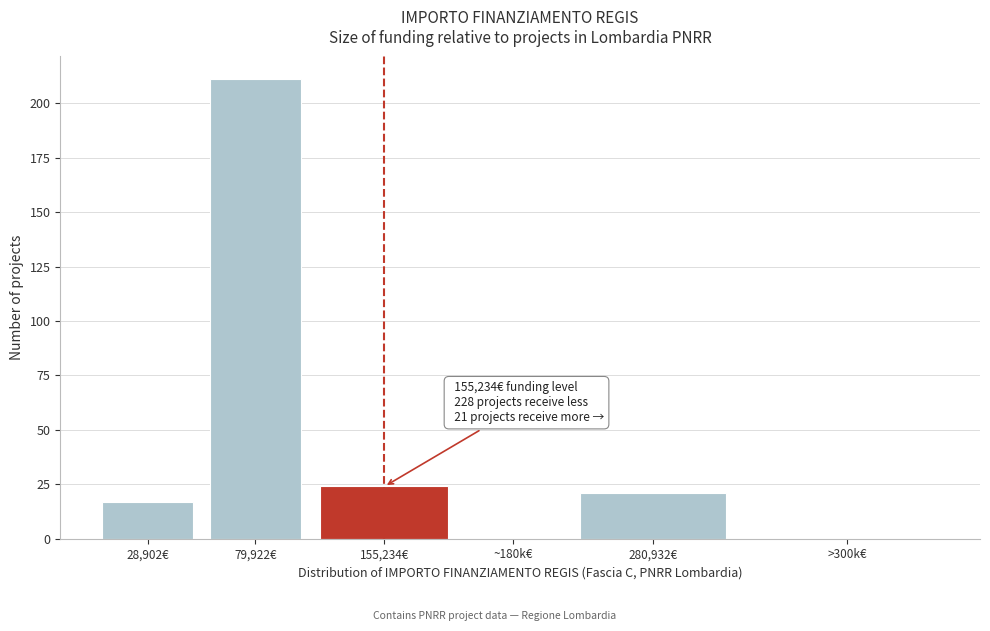

Reading left to right, list all the values displayed in this chart.

28,902€=17	79,922€=211	155,234€=24	~180k€=0	280,932€=21	>300k€=0